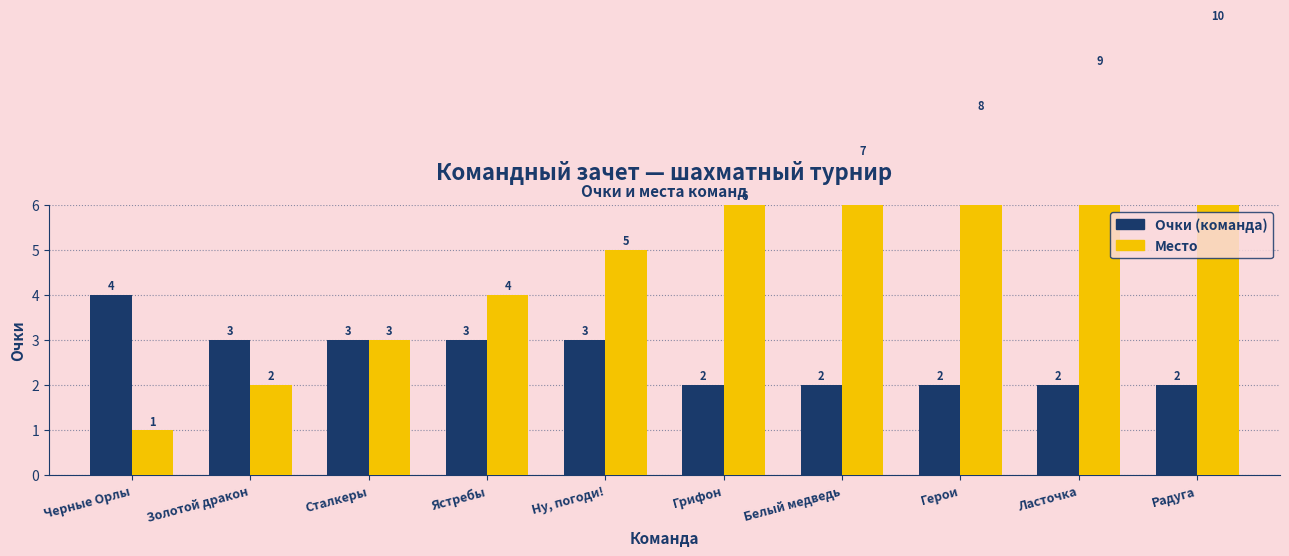

The Место series shows 1 at Черные Орлы. True or false?

False